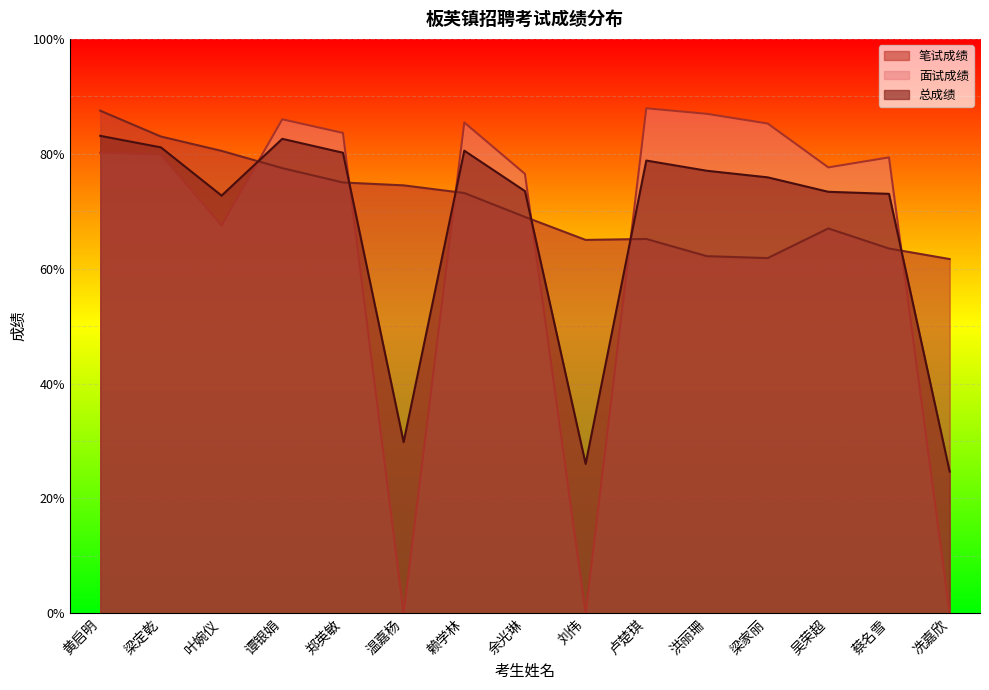

What is the total value across all series at 冼嘉欣?

86.3